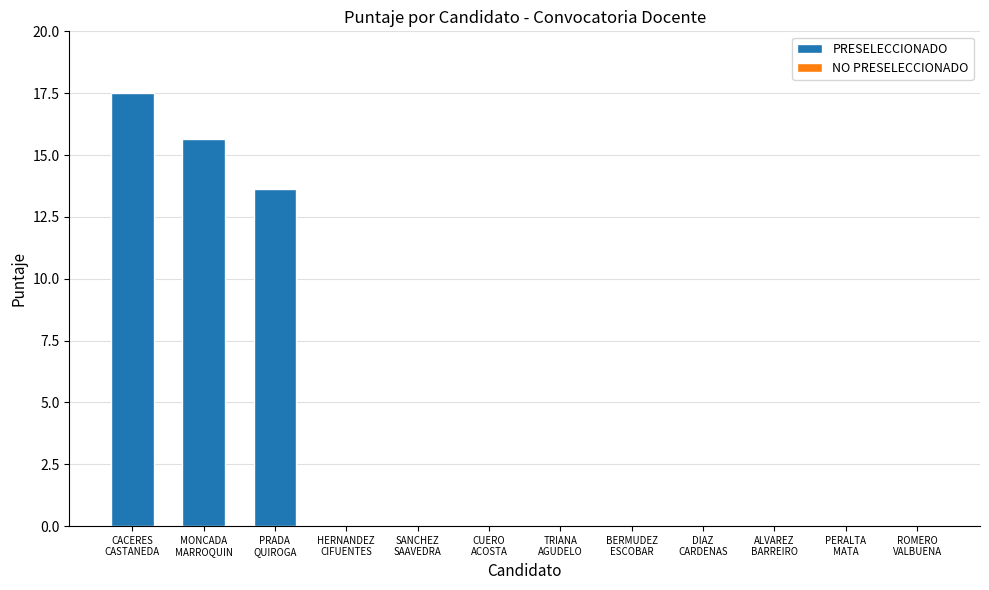

How many series are shown in this chart?

1